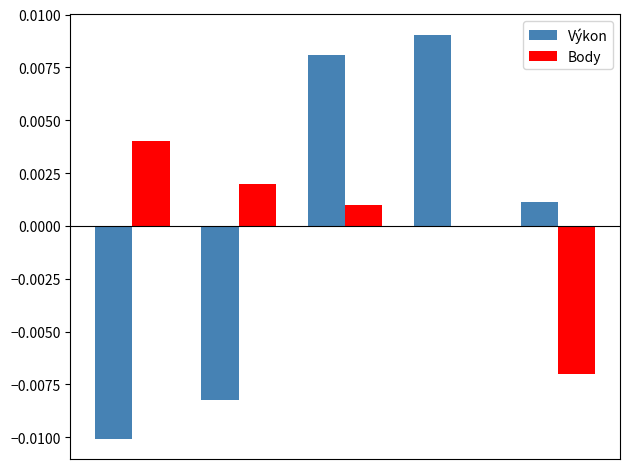

Which series has the widest spread of values?

Výkon